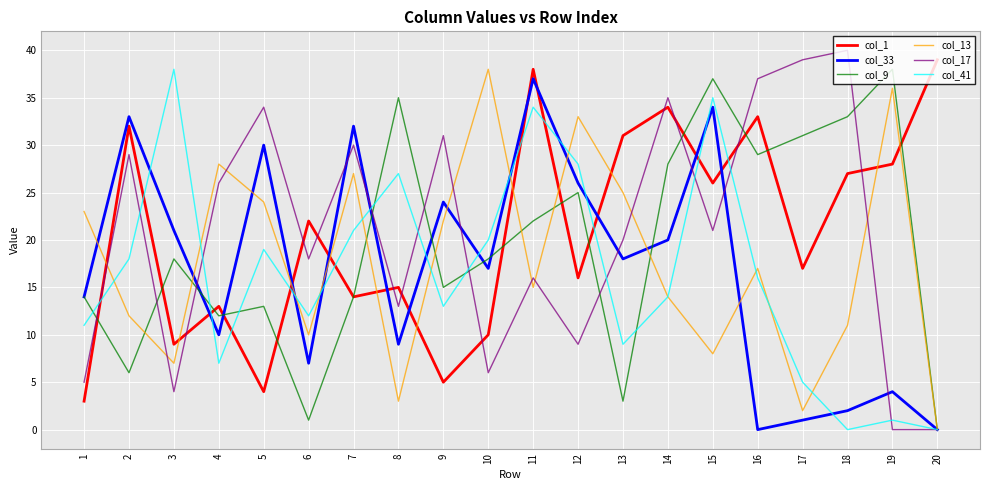

Is the value of col_33 at 13 greater than the value of col_9 at 1?

Yes